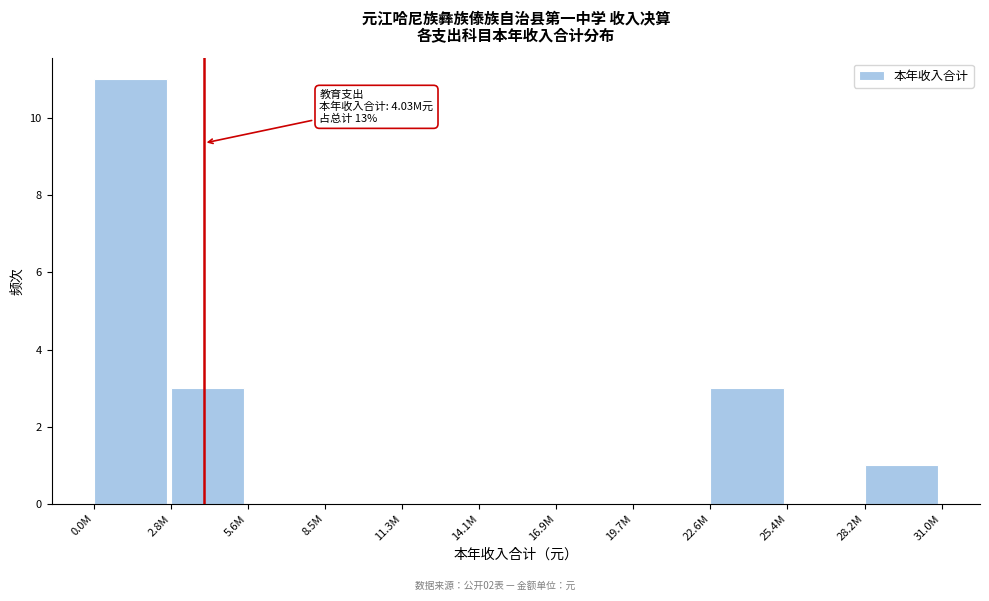

Reading left to right, list all the values displayed in this chart.

0.0M=11	2.8M=3	5.6M=0	8.5M=0	11.3M=0	14.1M=0	16.9M=0	19.7M=0	22.6M=3	25.4M=0	28.2M=1